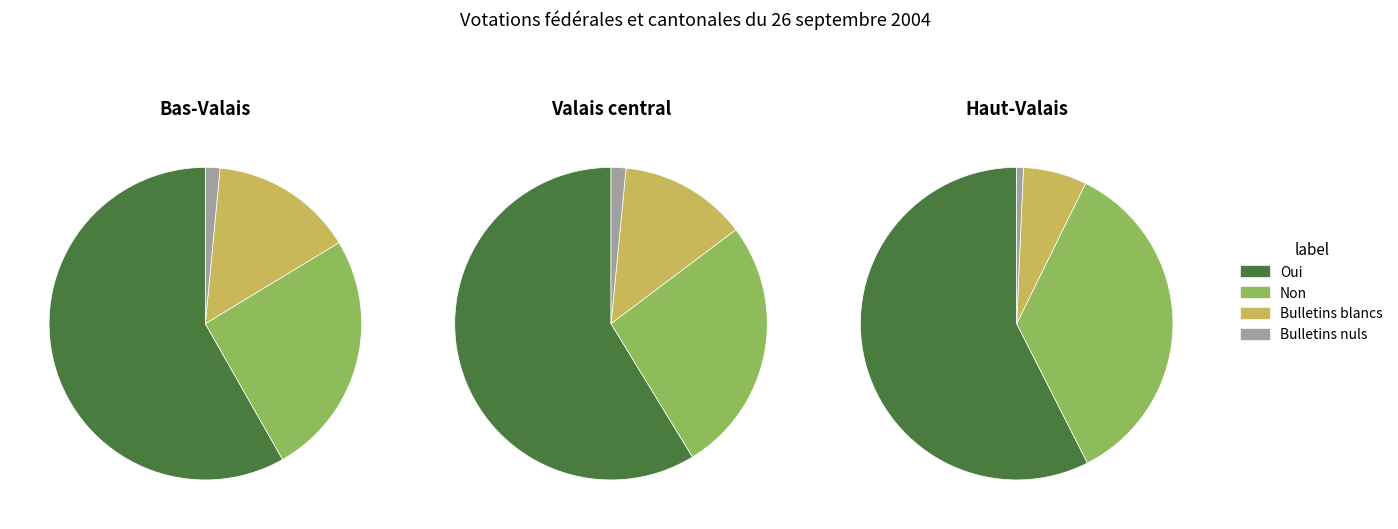

To the nearest percent, what is the combined percentage of Bulletins blancs and Bulletins nuls?

7%